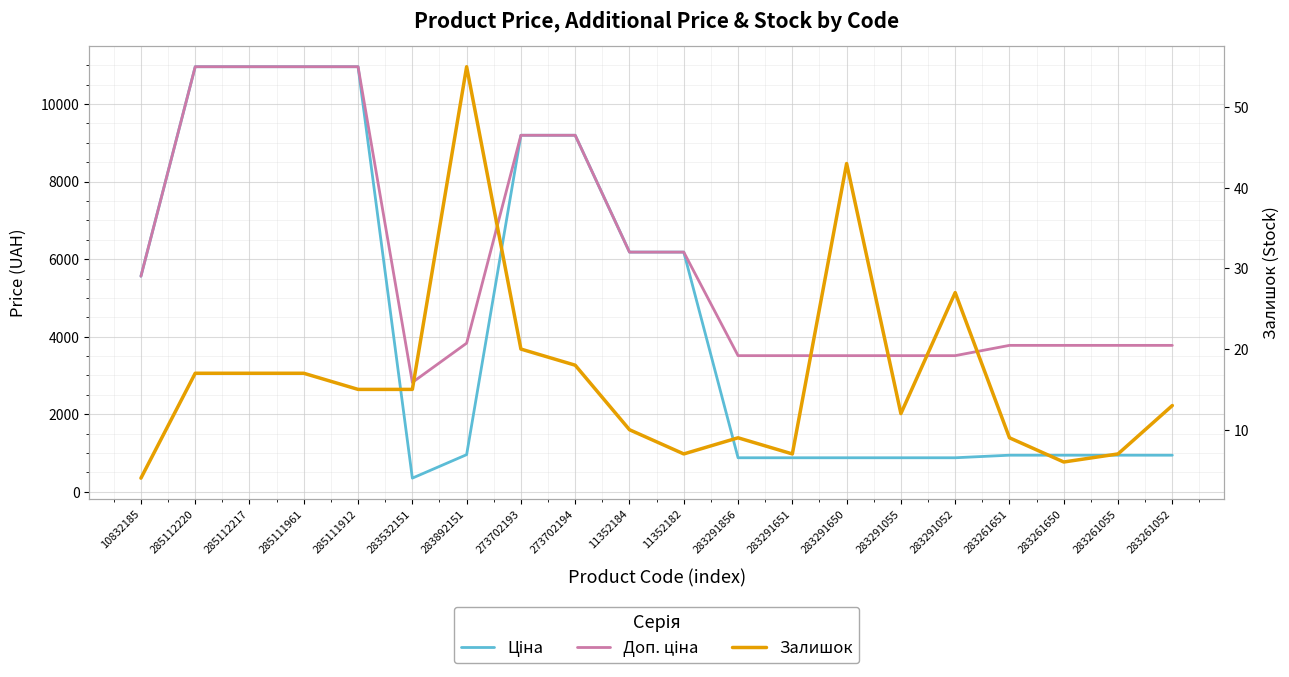

Which has a higher value, 283291650 or 283892151?

283892151